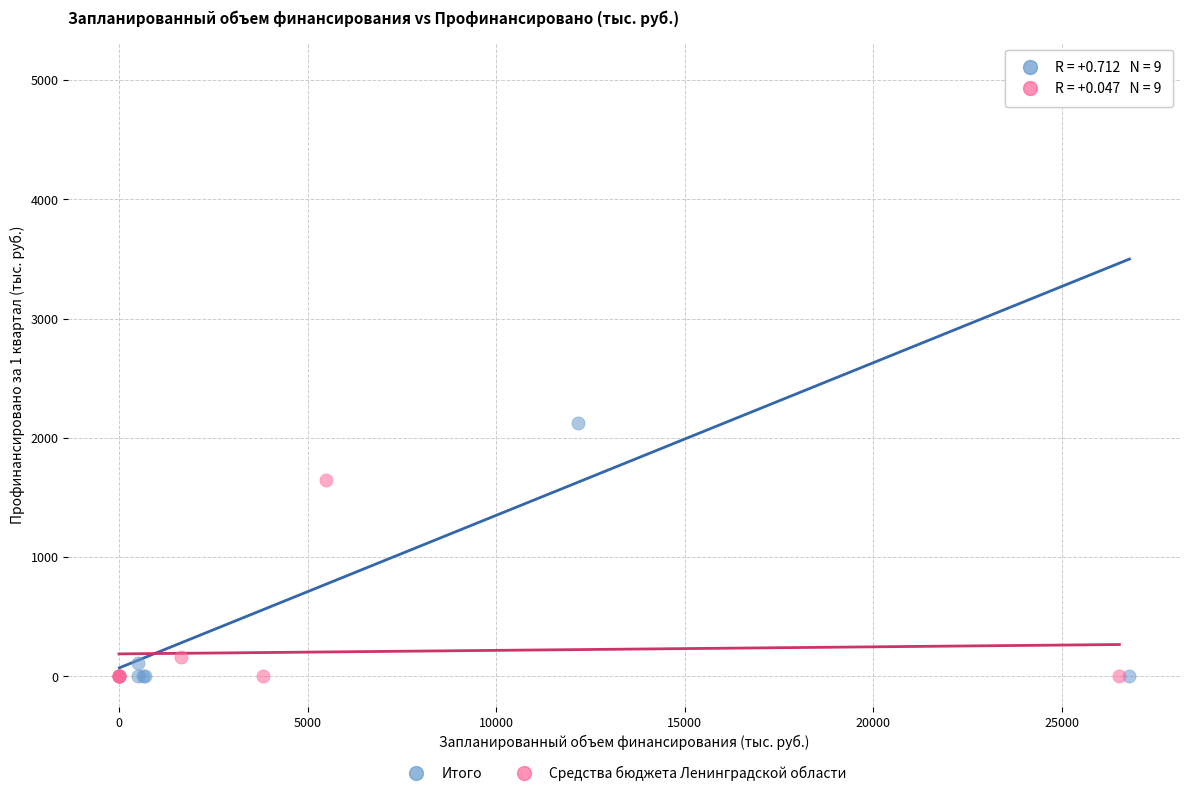

Which series contains the highest Y value?

Итого